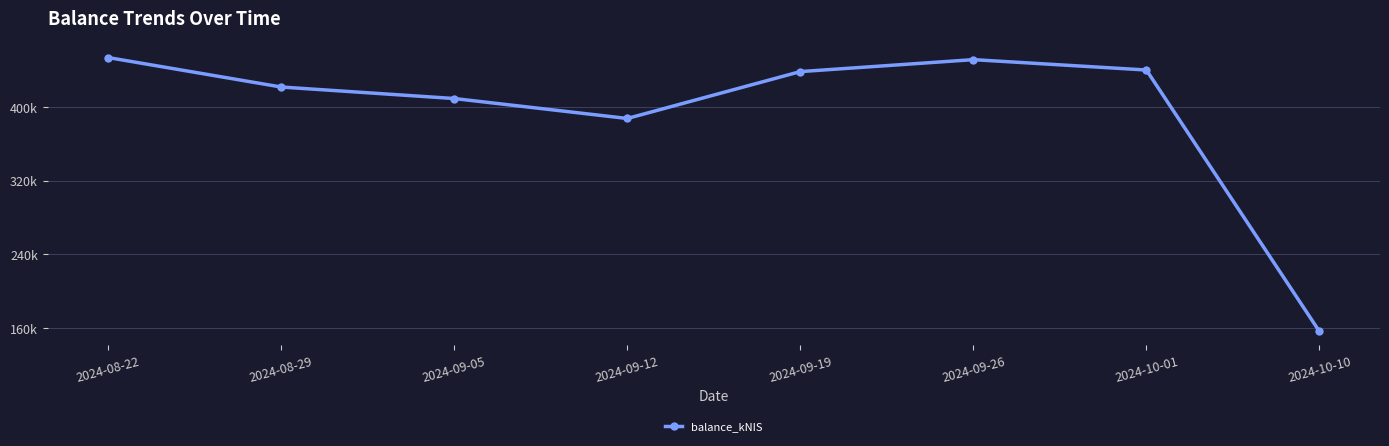

Does the chart have visible grid lines?

Yes